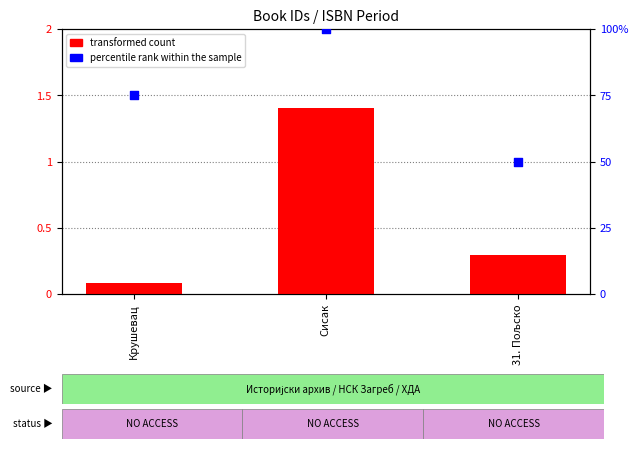

Which series contains the highest Y value?

percentile rank within the sample